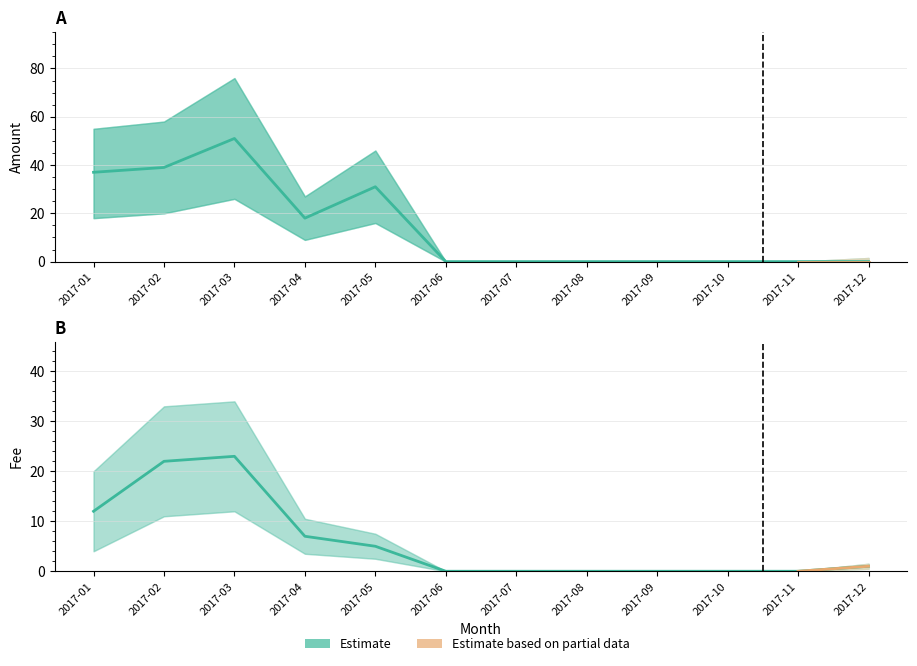

List the series in order of their overall mean, lowest first.

Fee, Amount